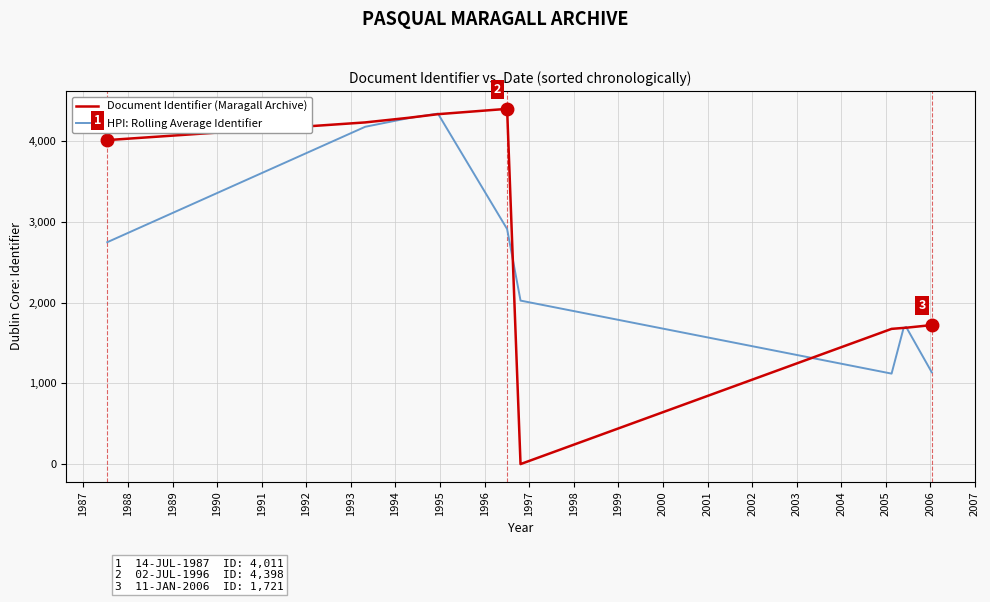

List the series in order of their peak value, highest first.

Document Identifier (Maragall Archive), HPI: Rolling Average Identifier